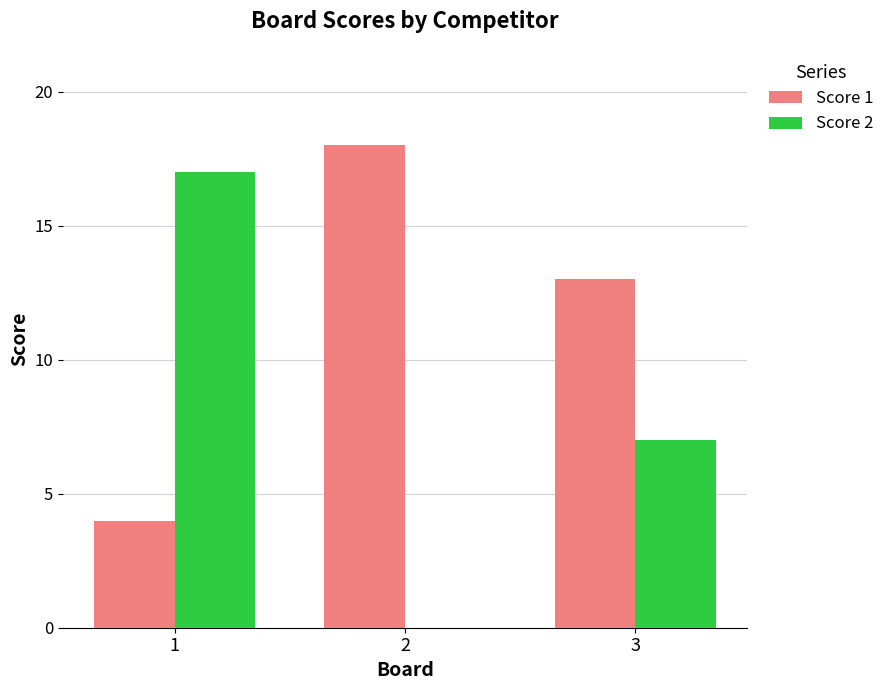

Is it true that Score 2 equals 17 at 1?

True